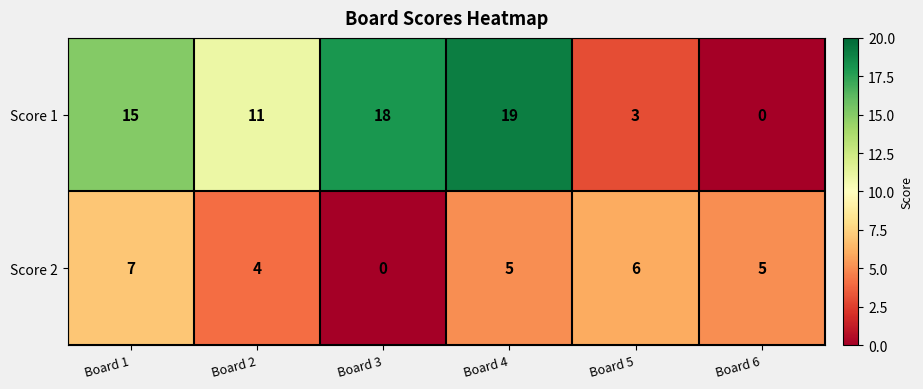

What is the spread (max minus min) of values at Board 3?

18